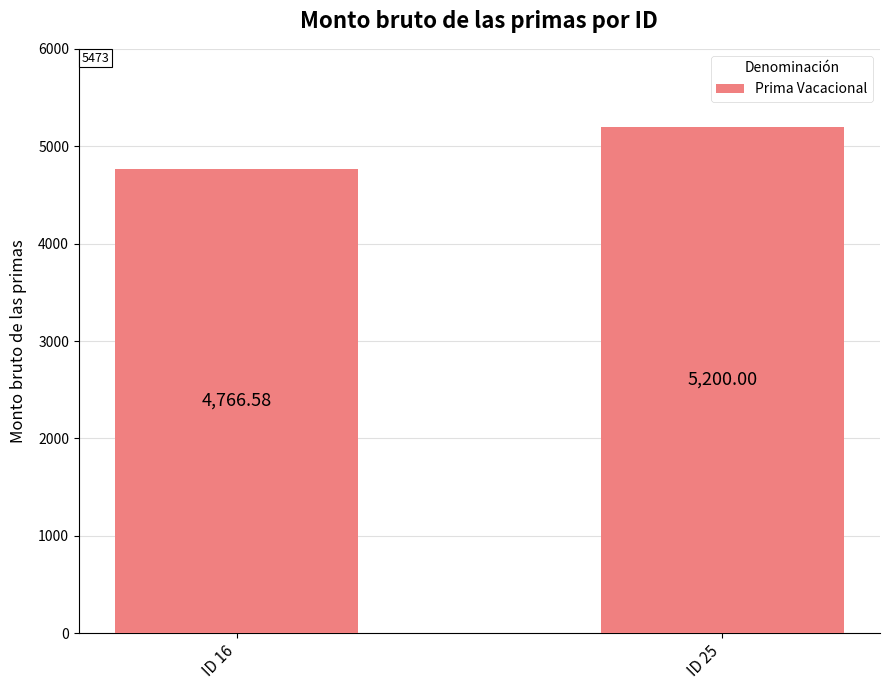

What is the minimum value shown in the chart?

4766.6